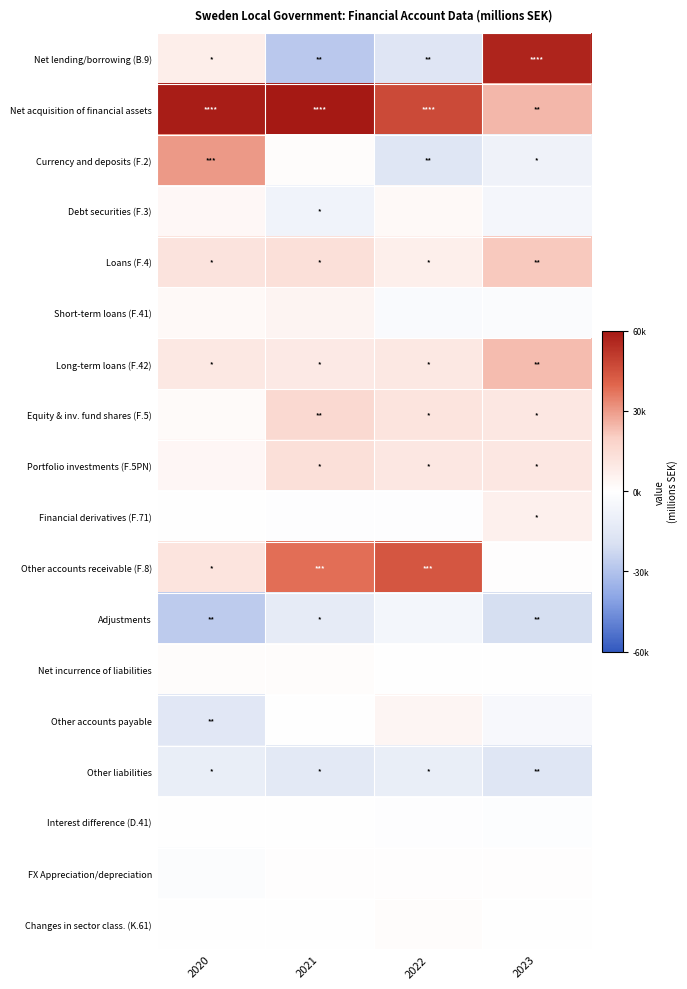

How many data points does each series have?

4